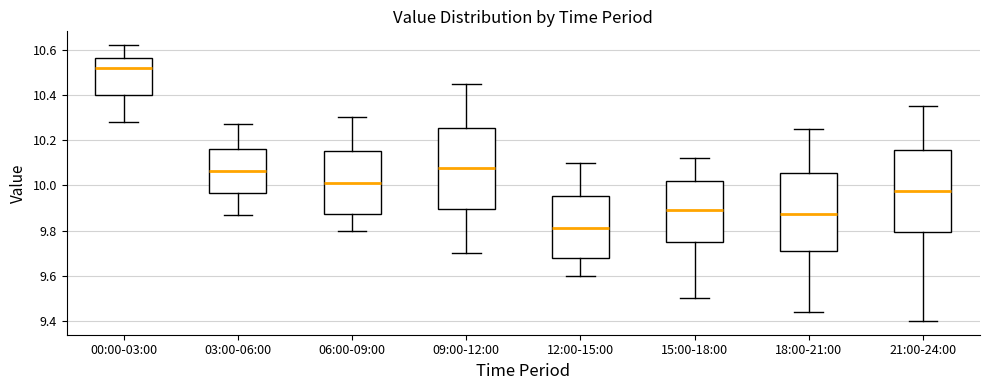

Where is the lower edge of the box for 09:00-12:00 on the y-axis? The values are not printed on the chart, so give them approximately, as read against the axis.

9.90